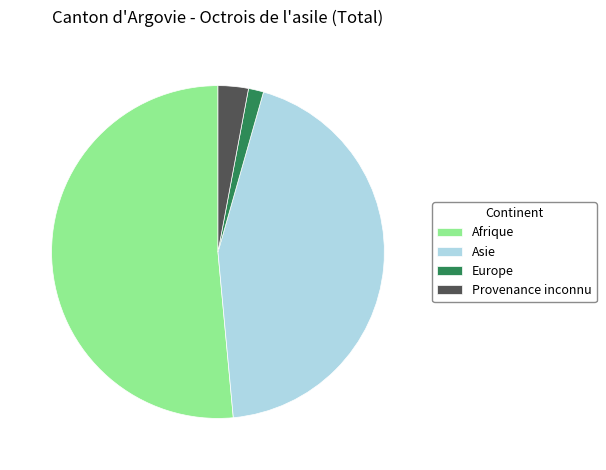

Is the sum of Asie and Provenance inconnu greater than half?

No